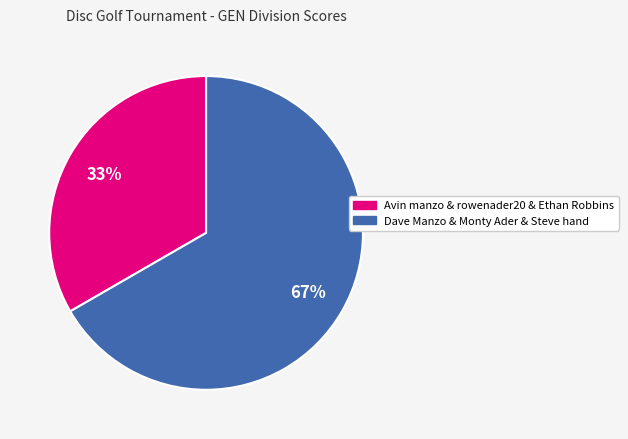

Which slice is the smallest?

Avin manzo & rowenader20 & Ethan Robbins